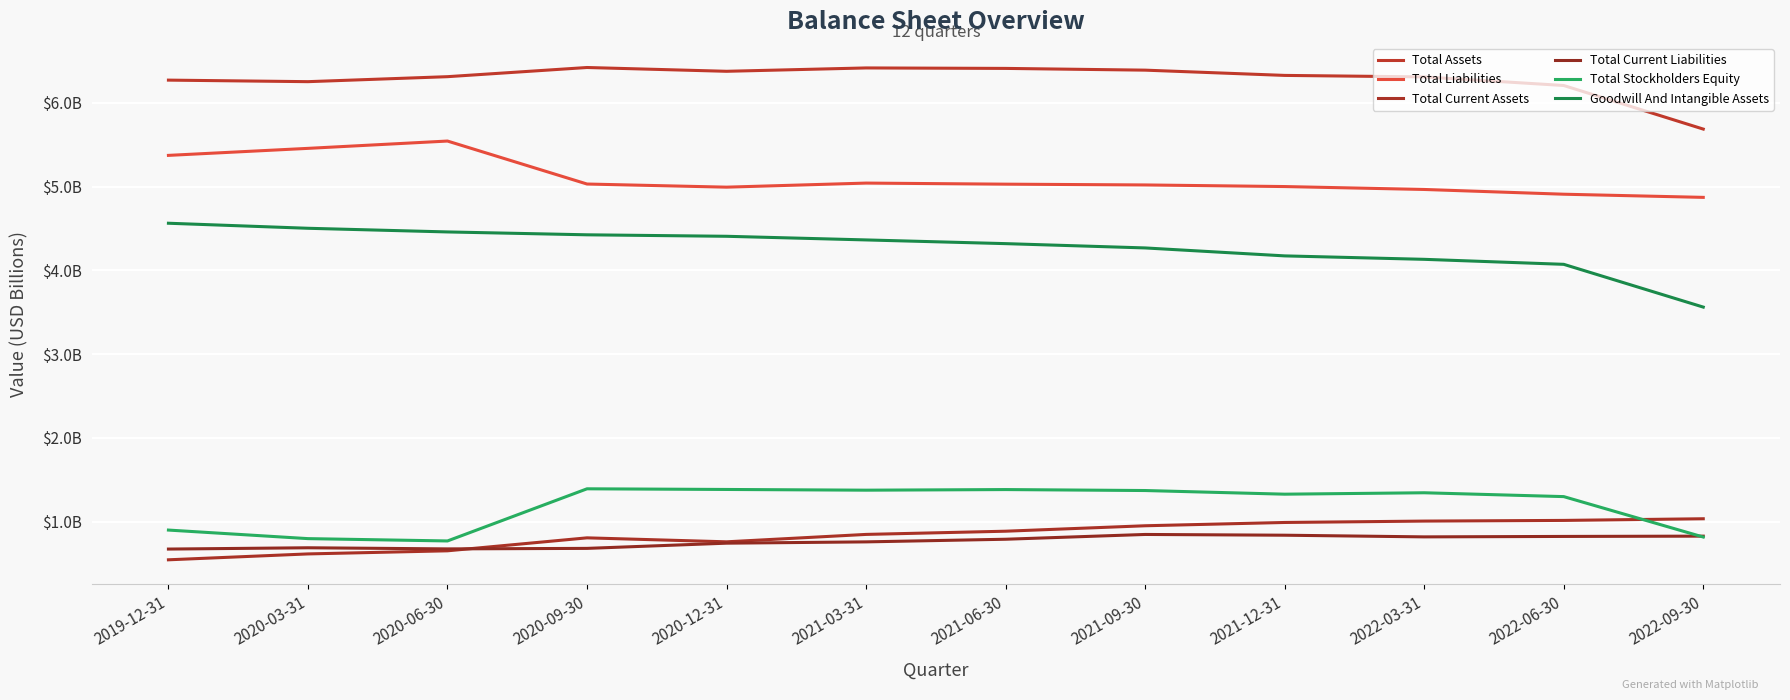

Does the chart display data point markers on the line(s)?

No